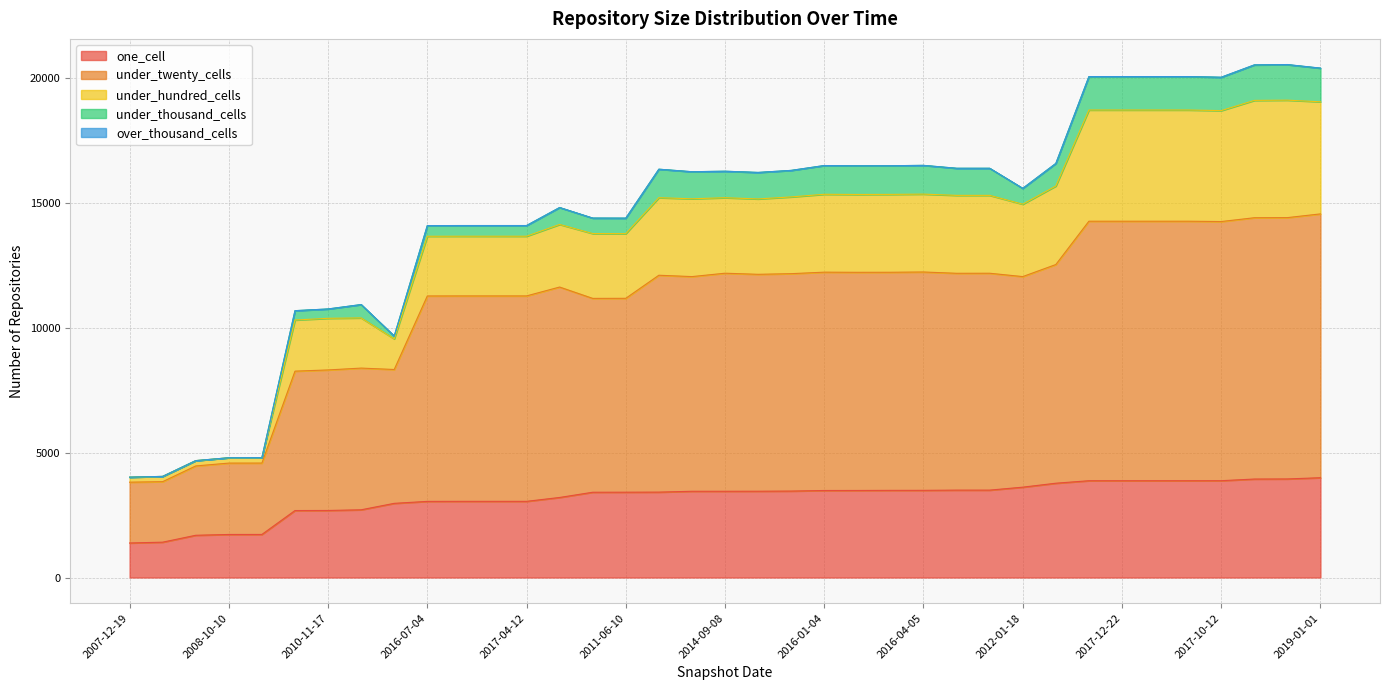

How many values in the one_cell series exceed 3450?

18